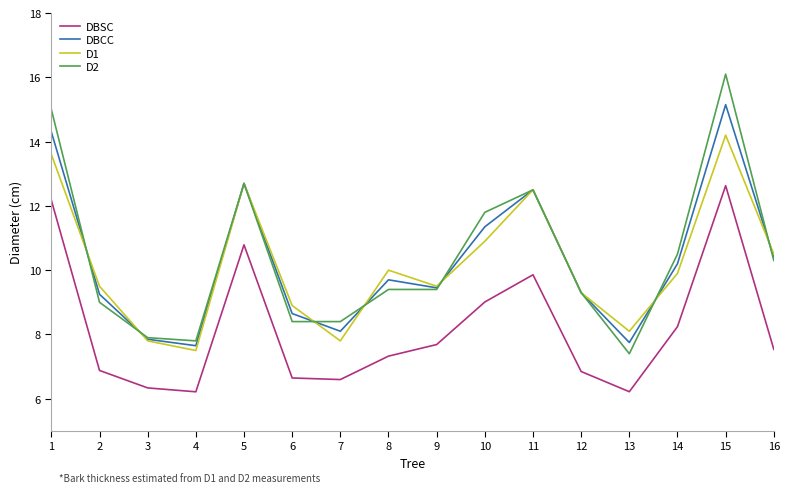

What are all the series names shown in the legend?

DBSC, DBCC, D1, D2